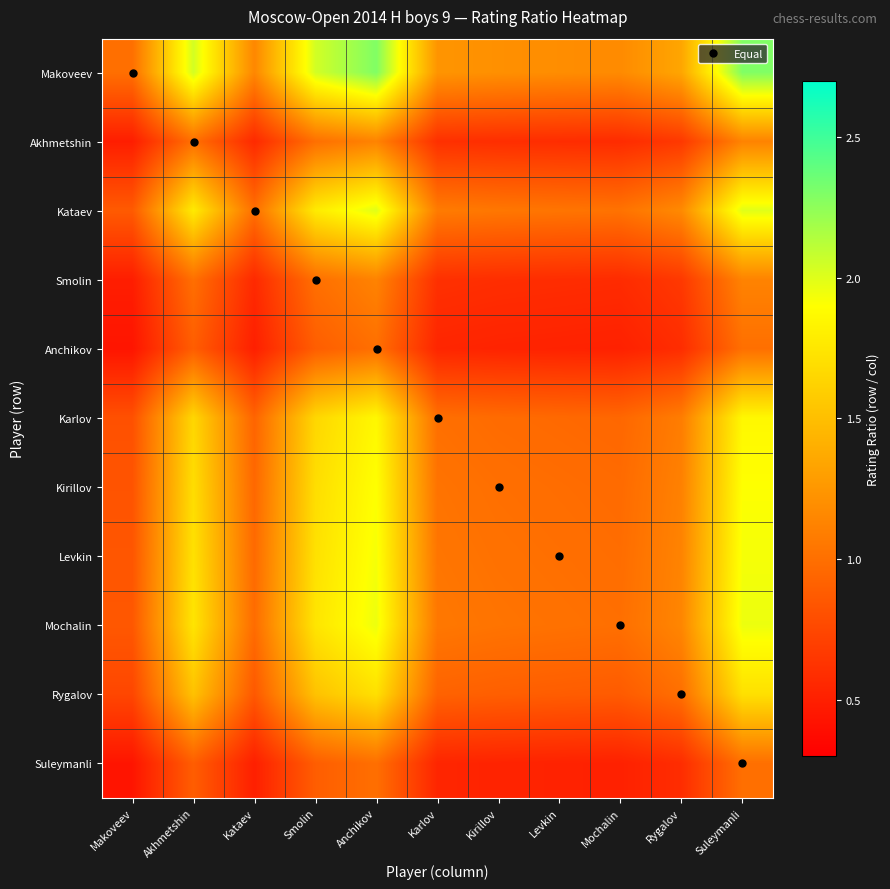

At how many categories does at least one series exceed 1?

10